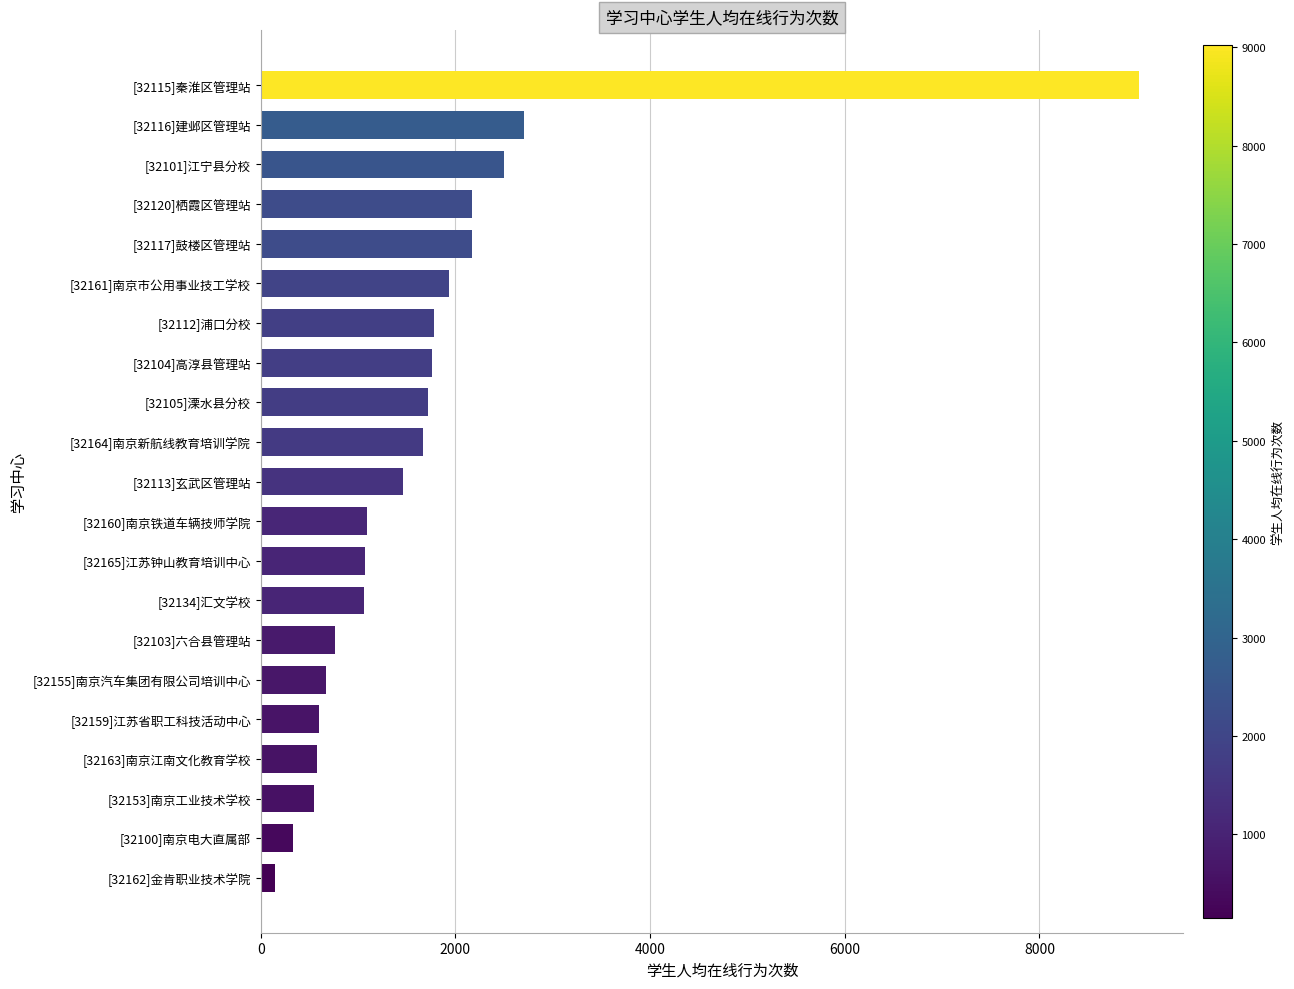

How many categories are shown in the chart?

21